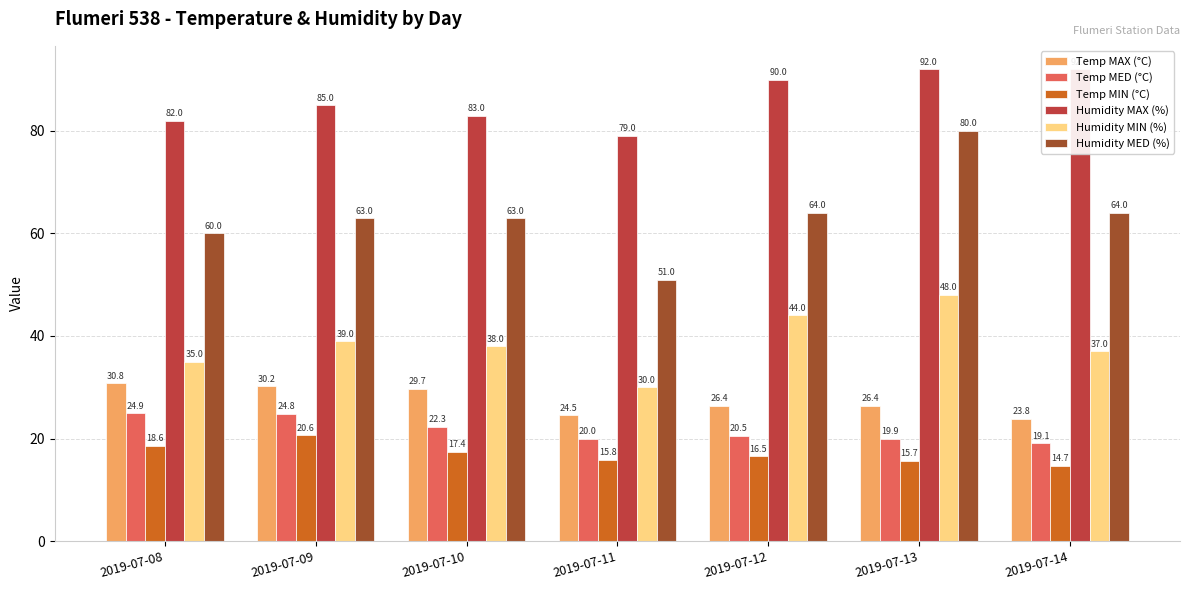

Reading left to right, transcribe all the data shown in this chart.

Temp MAX (°C): 30.8	30.2	29.7	24.5	26.4	26.4	23.8
Temp MED (°C): 24.9	24.8	22.3	20.0	20.5	19.9	19.1
Temp MIN (°C): 18.6	20.6	17.4	15.8	16.5	15.7	14.7
Humidity MAX (%): 82.0	85.0	83.0	79.0	90.0	92.0	92.0
Humidity MIN (%): 35.0	39.0	38.0	30.0	44.0	48.0	37.0
Humidity MED (%): 60.0	63.0	63.0	51.0	64.0	80.0	64.0